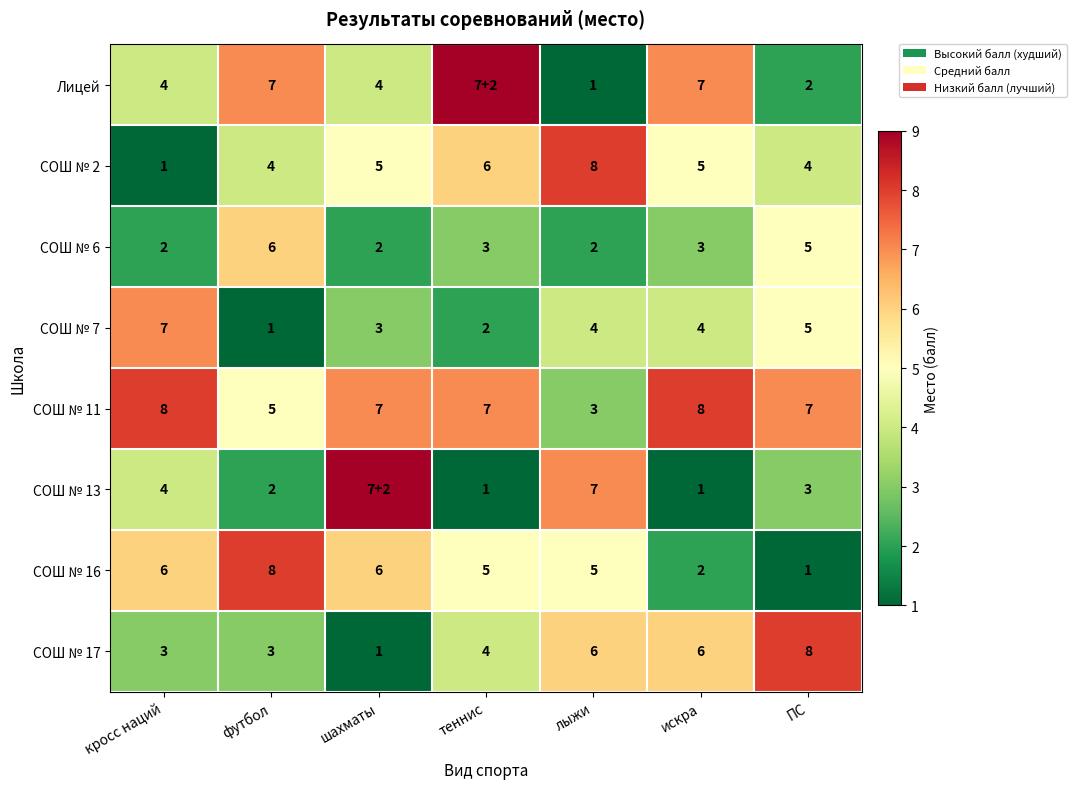

At искра, list the series in order from smallest to largest.

СОШ № 13, СОШ № 16, СОШ № 6, СОШ № 7, СОШ № 2, СОШ № 17, Лицей, СОШ № 11